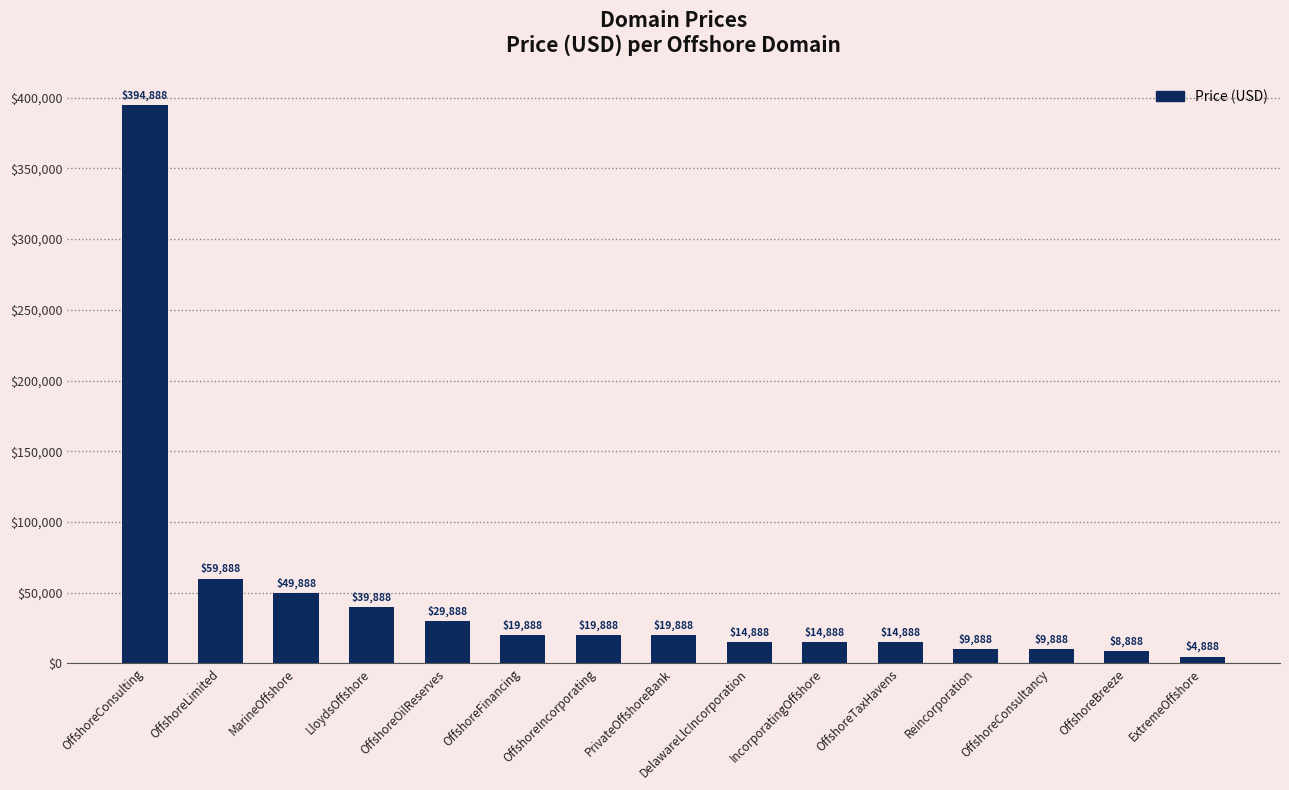

Reading left to right, what are all the values shown in this chart?

394888	59888	49888	39888	29888	19888	19888	19888	14888	14888	14888	9888	9888	8888	4888